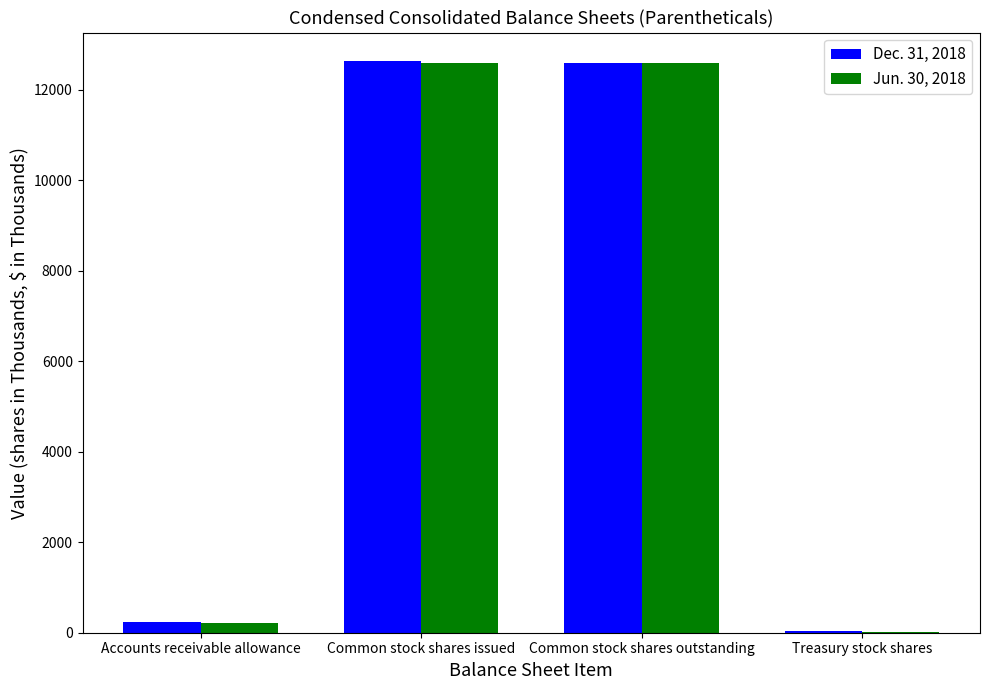

What is the spread (max minus min) of values at Accounts receivable allowance?

19